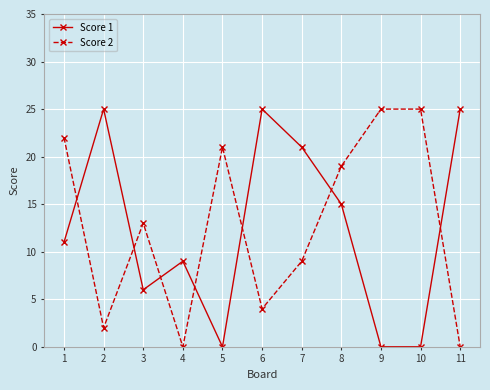

Is it true that Score 2 equals 2 at 2?

True